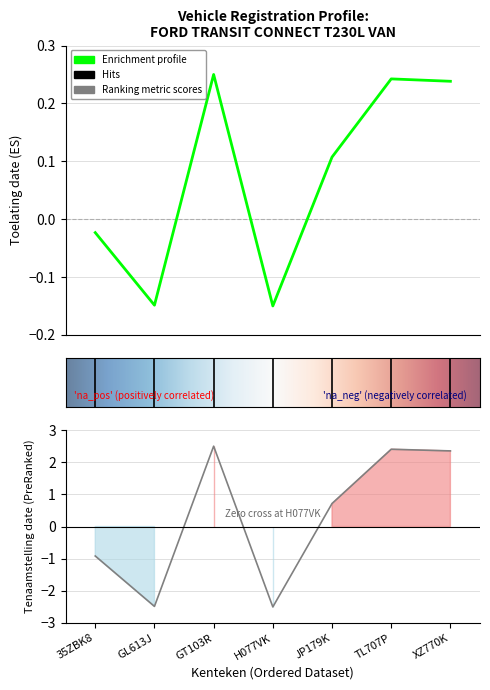

What is the sum of all Enrichment profile values?

0.5